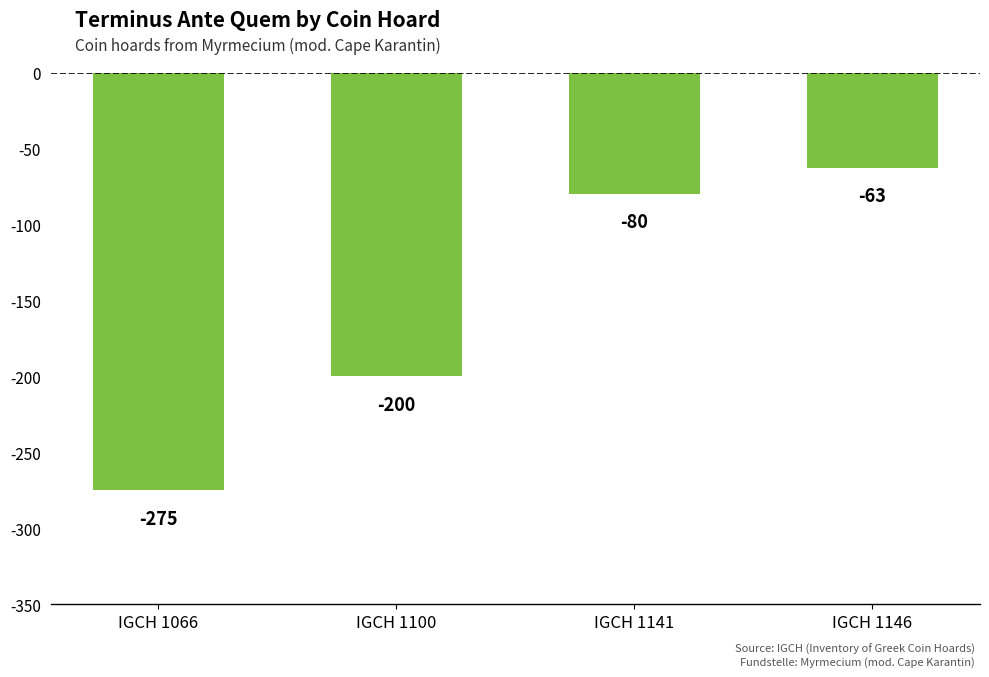

Read the value at IGCH 1066.

-275